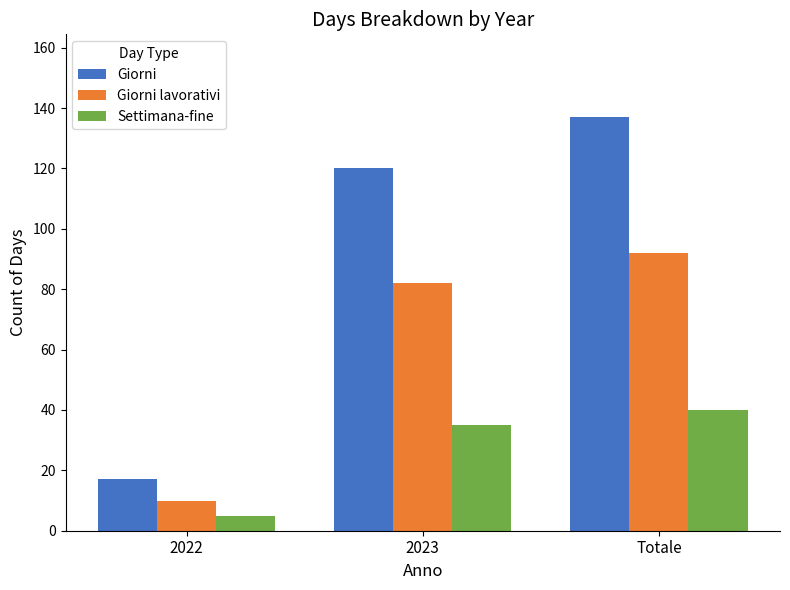

Which series has the widest spread of values?

Giorni